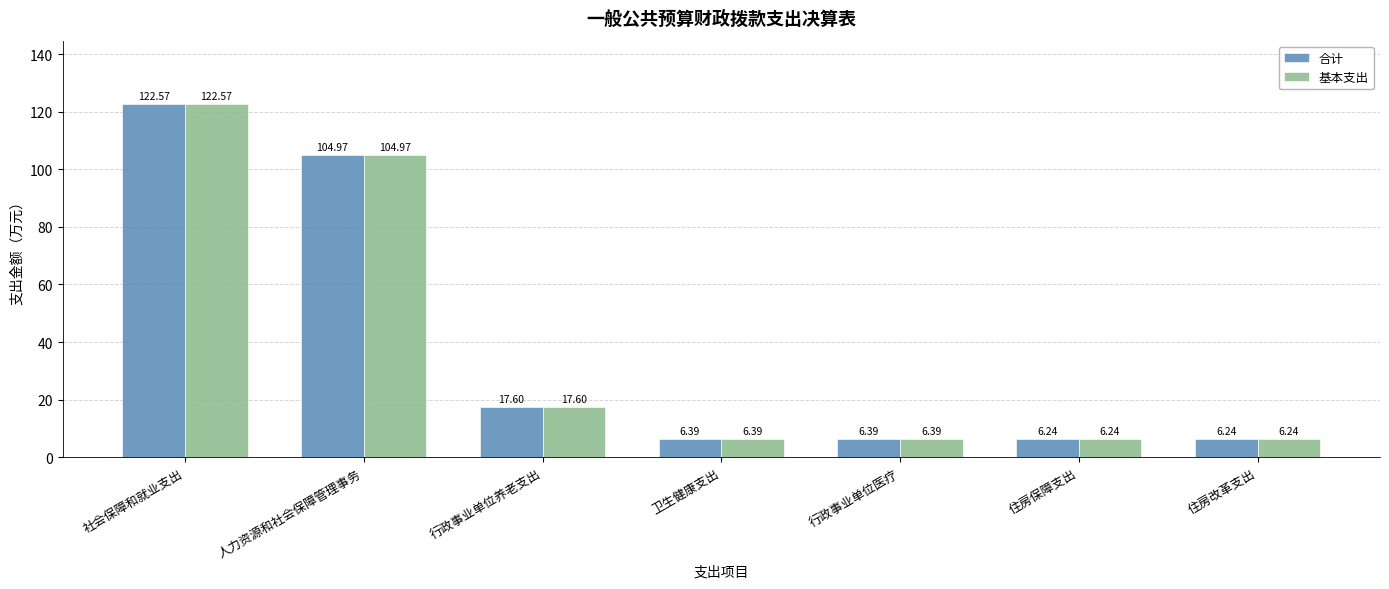

At how many categories does at least one series exceed 45?

2